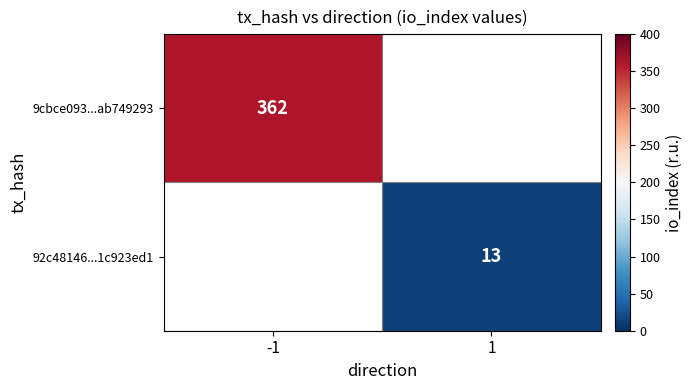

True or false: 92c48146...1c923ed1 has a value of 13 at 1.

True